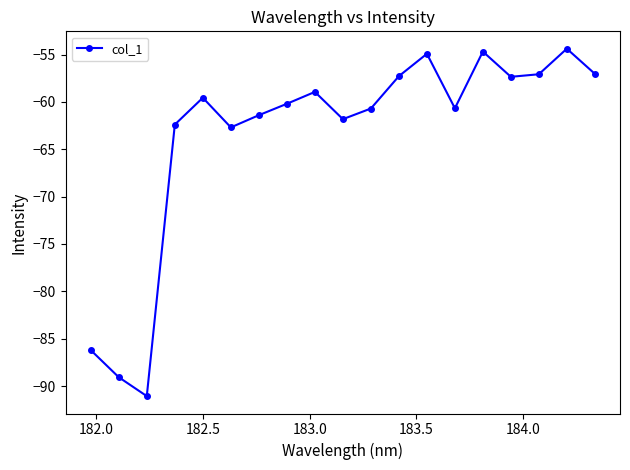

Does the chart have visible grid lines?

No